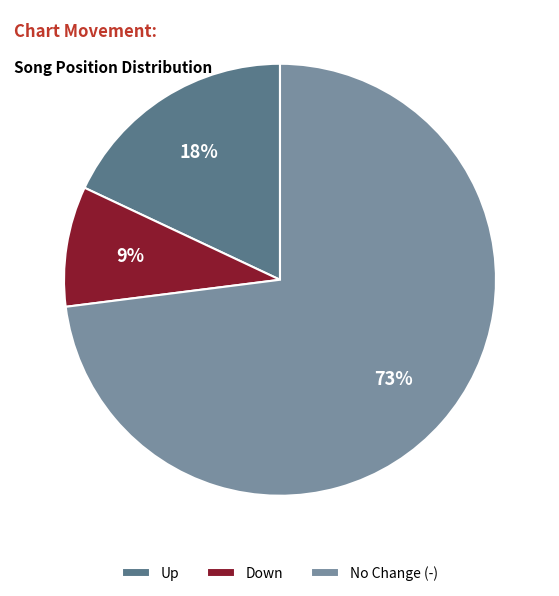

To the nearest percent, what is the difference between the largest and smallest slice percentages?

64%